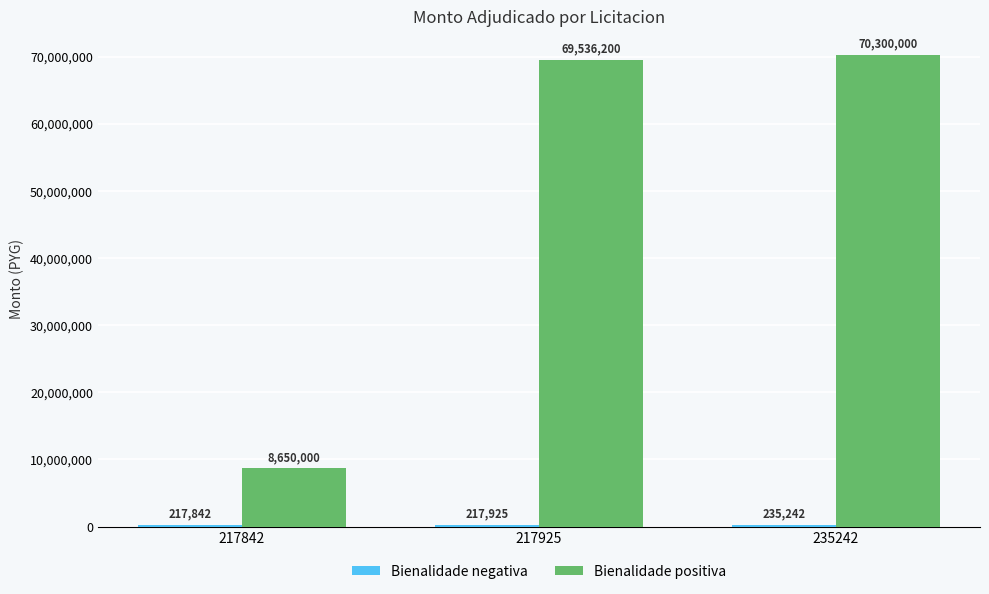

At which category is the sum across all series the highest?

235242